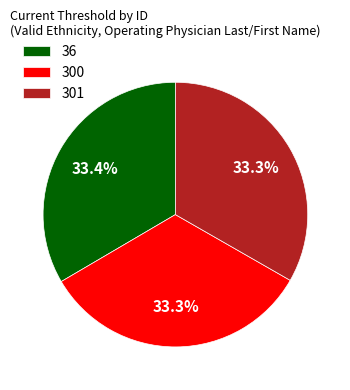

Count the number of slices in the pie.

3